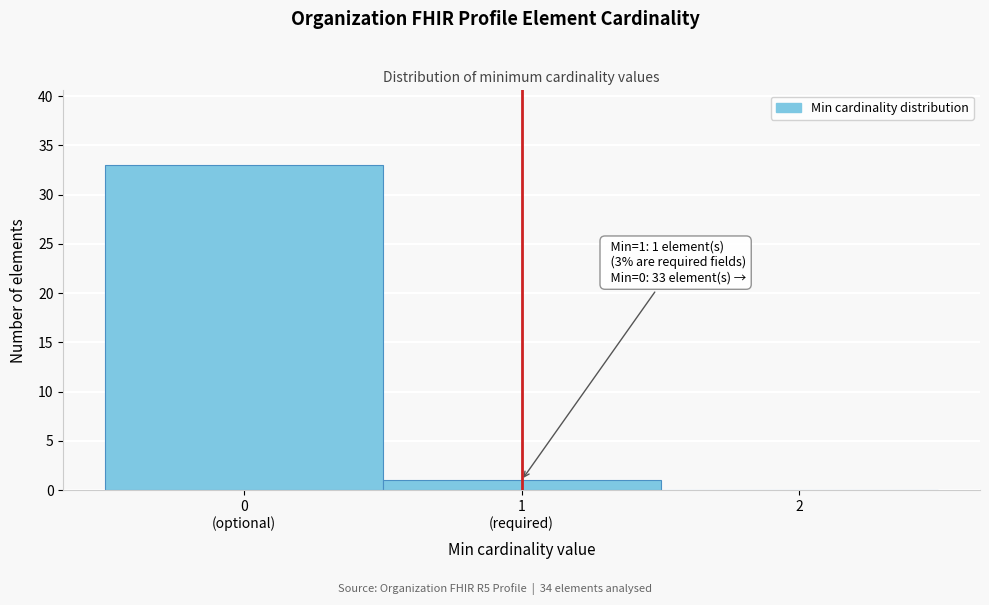

What is the sum of all values?

34